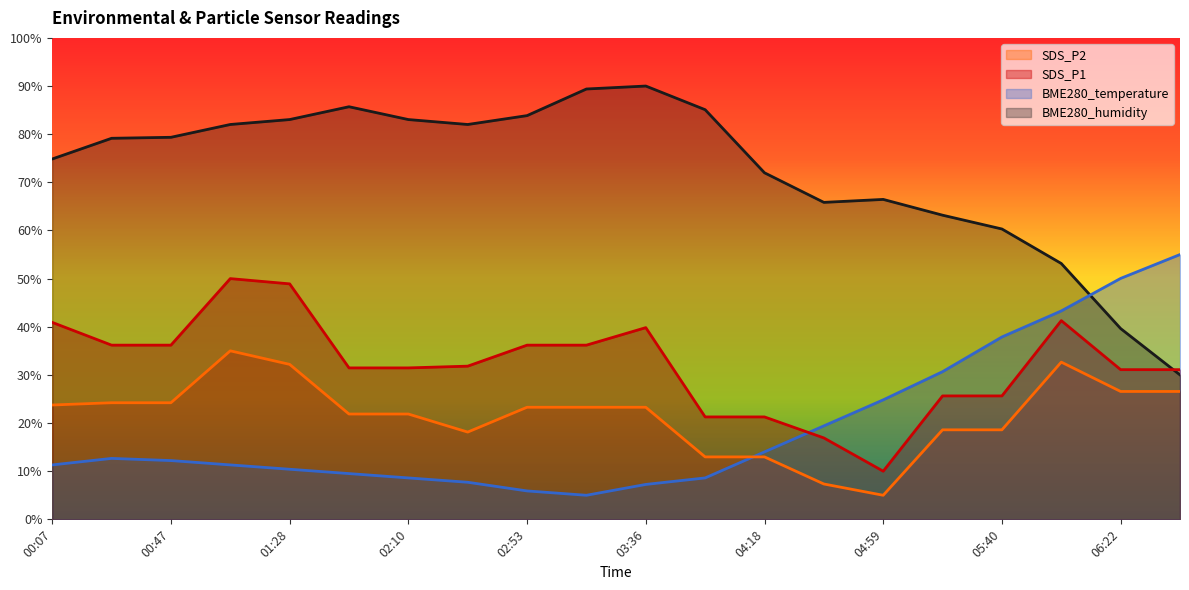

At which label does SDS_P2 reach its minimum?

04:59